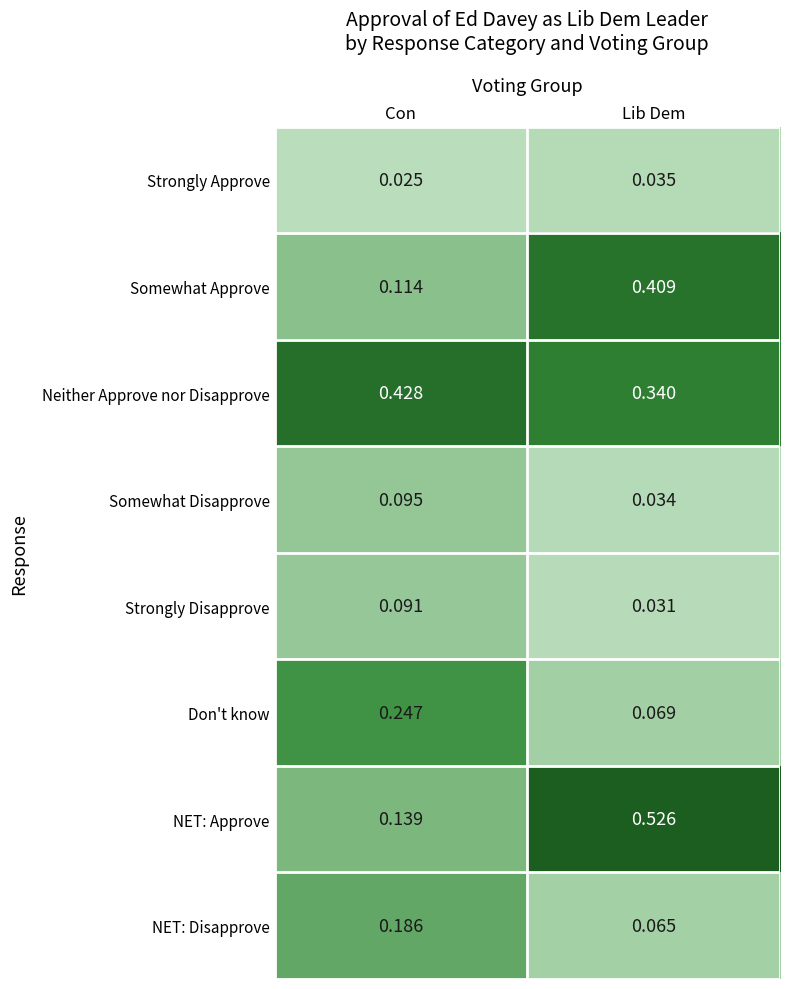

Count the number of categories in the chart.

2